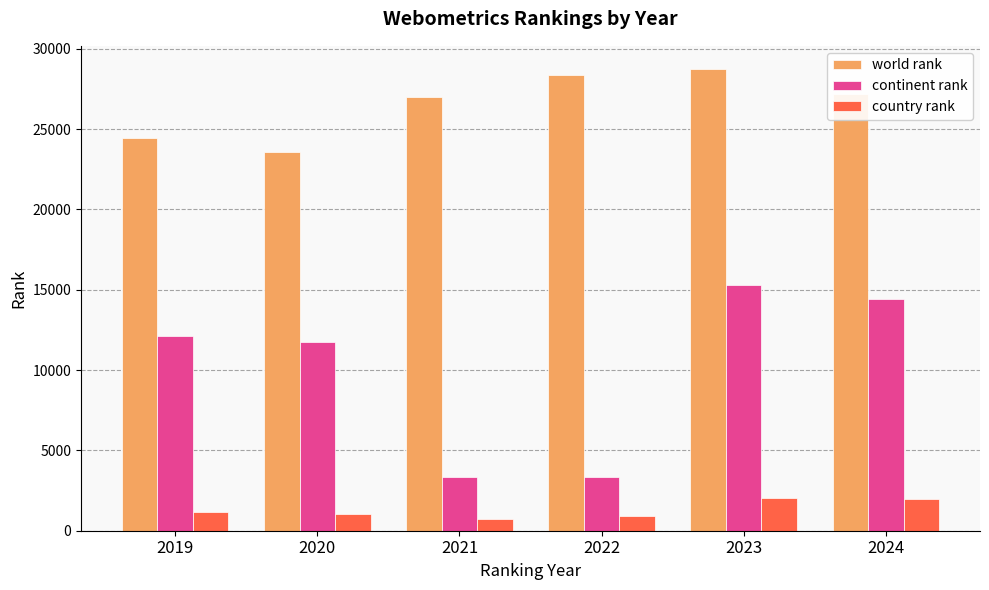

What is the lowest value of the country rank series?

754